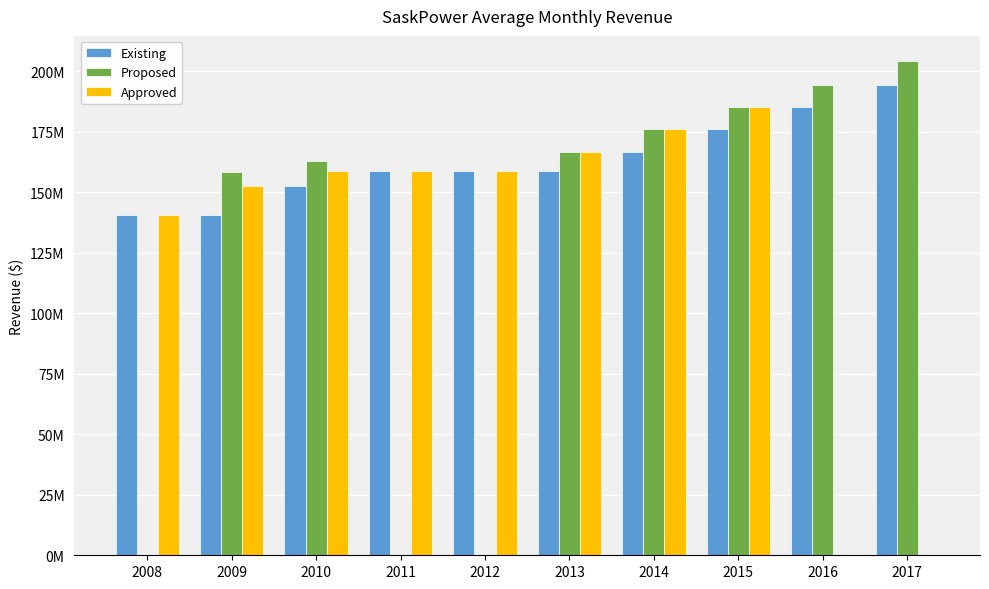

The value of Existing at 2015 is 175989624.6. True or false?

True